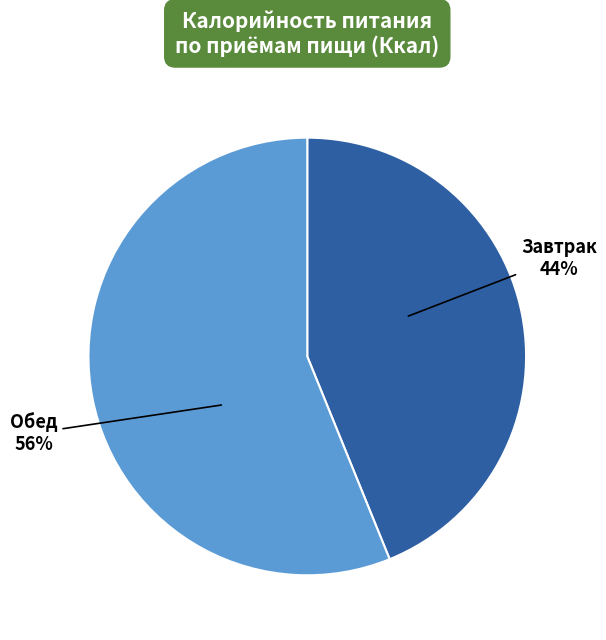

Does any single category account for the majority?

Yes